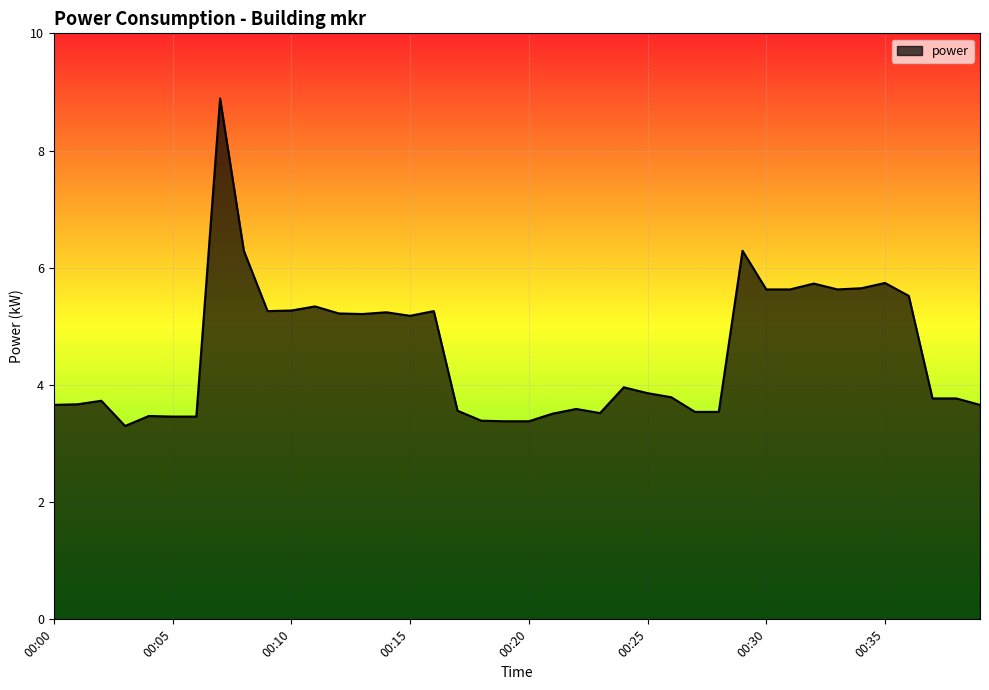

What is the greatest value displayed?

8.9